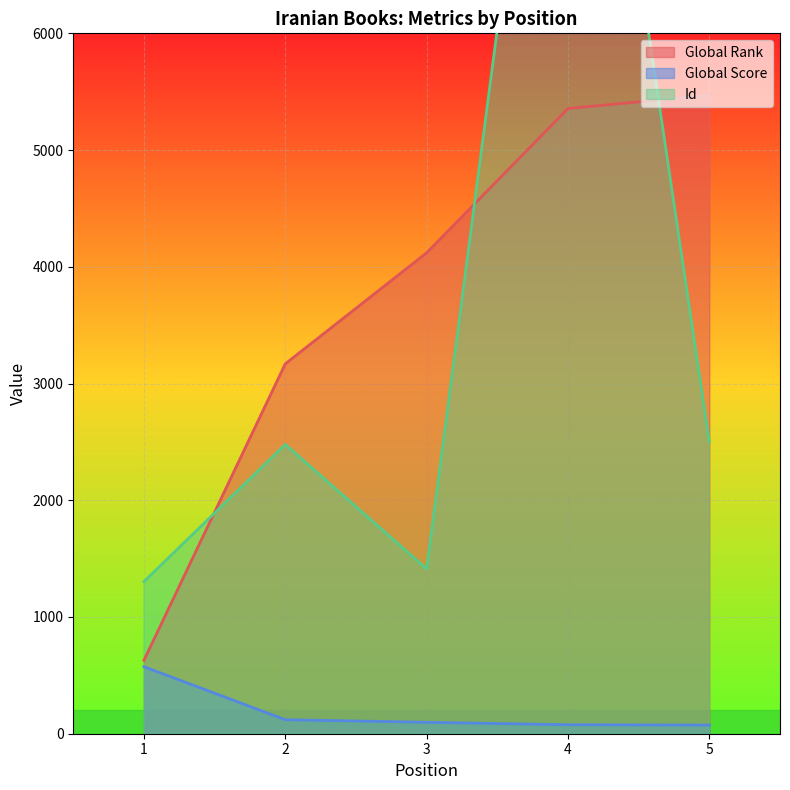

True or false: Id has more than 0 interior local peaks.

True